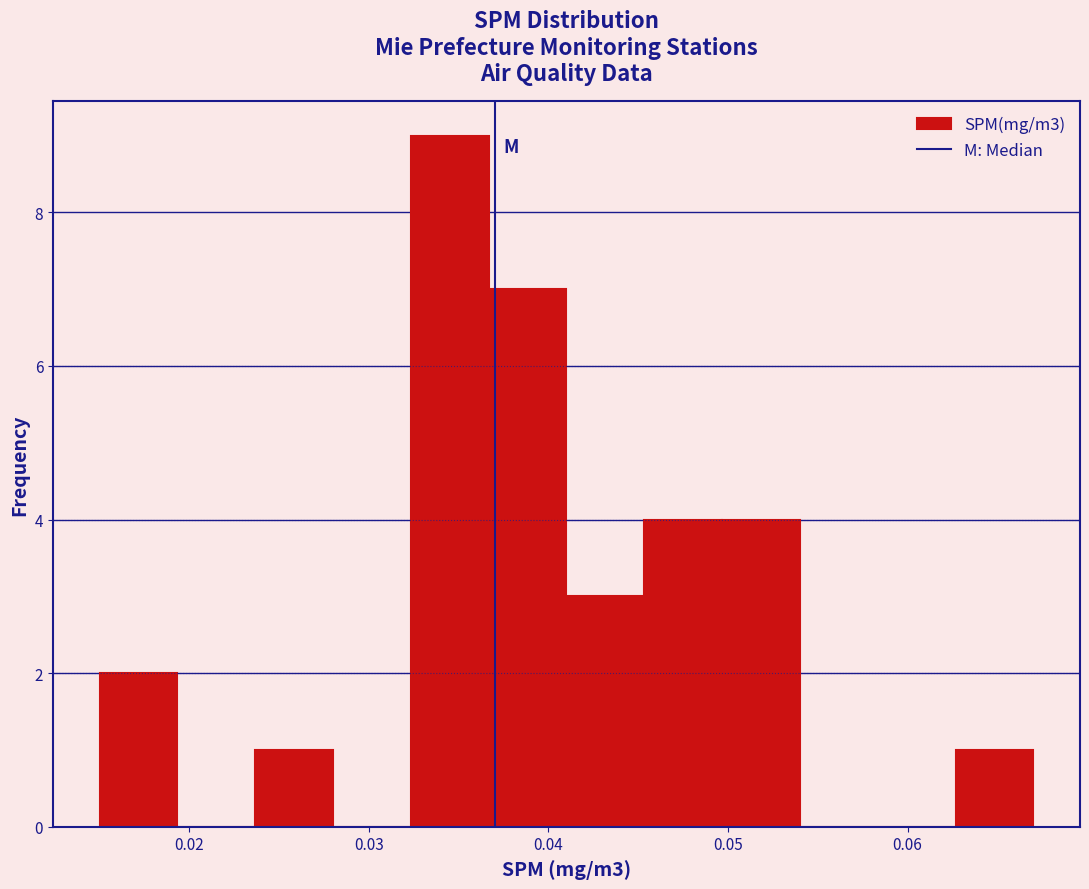

Over which range of the x-axis is the bar tallest?

0.032 to 0.037